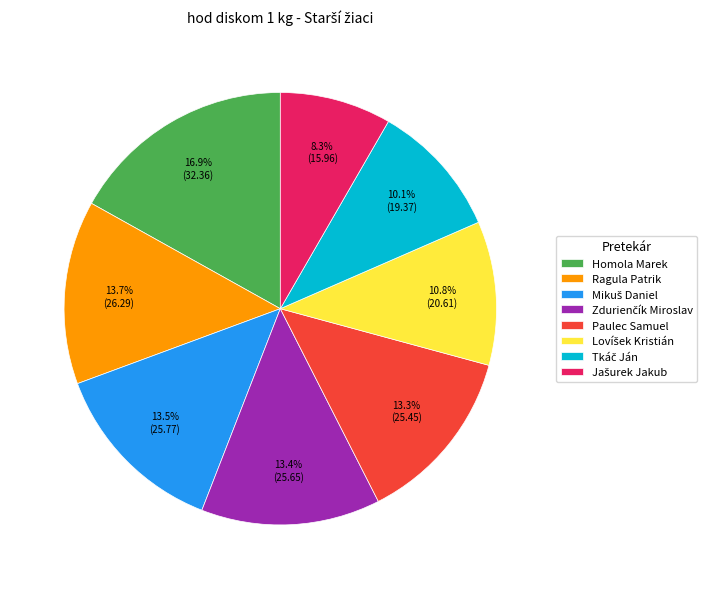

How much of the chart is everything except Paulec Samuel?

86.7%